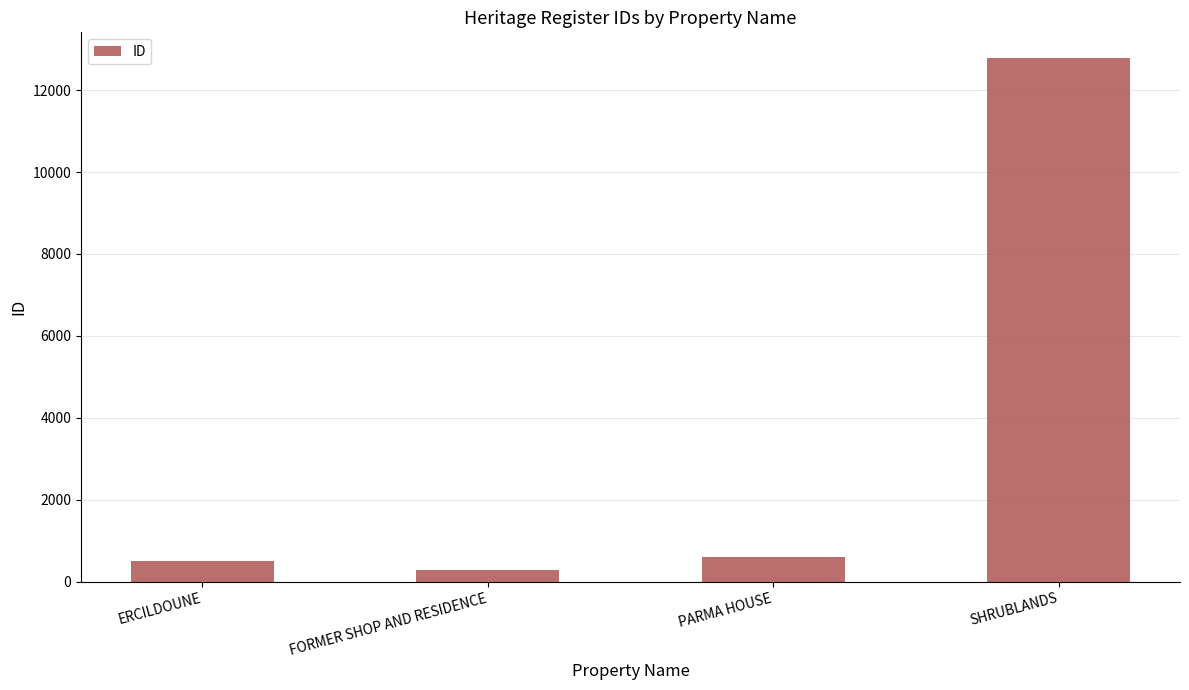

How many bars are there in total?

4